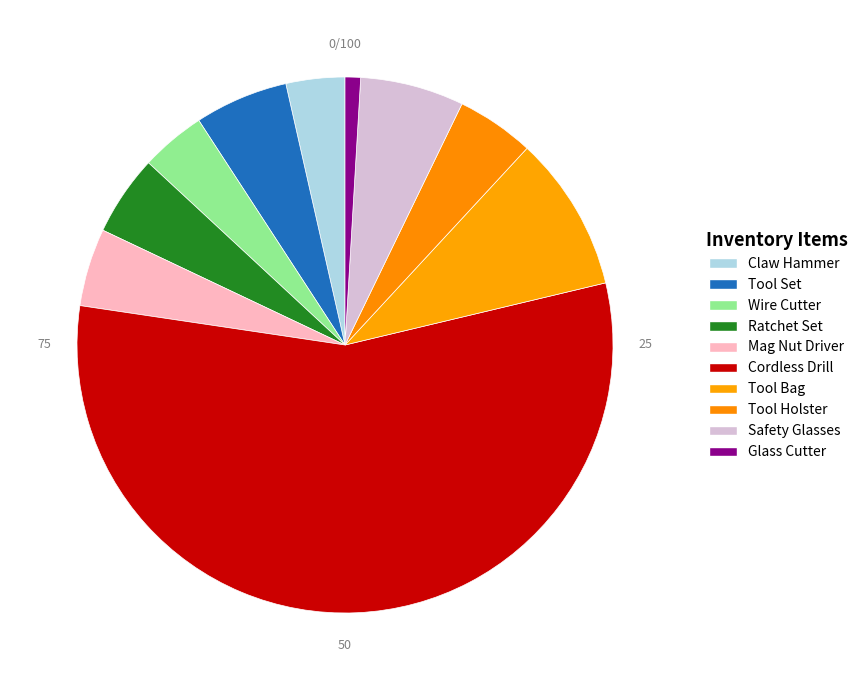

Count the number of slices in the pie.

10